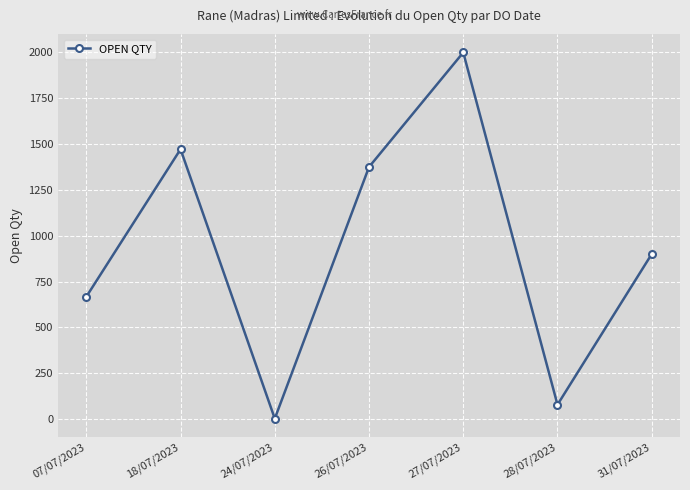

What is the value of the 6th point from the left?

78